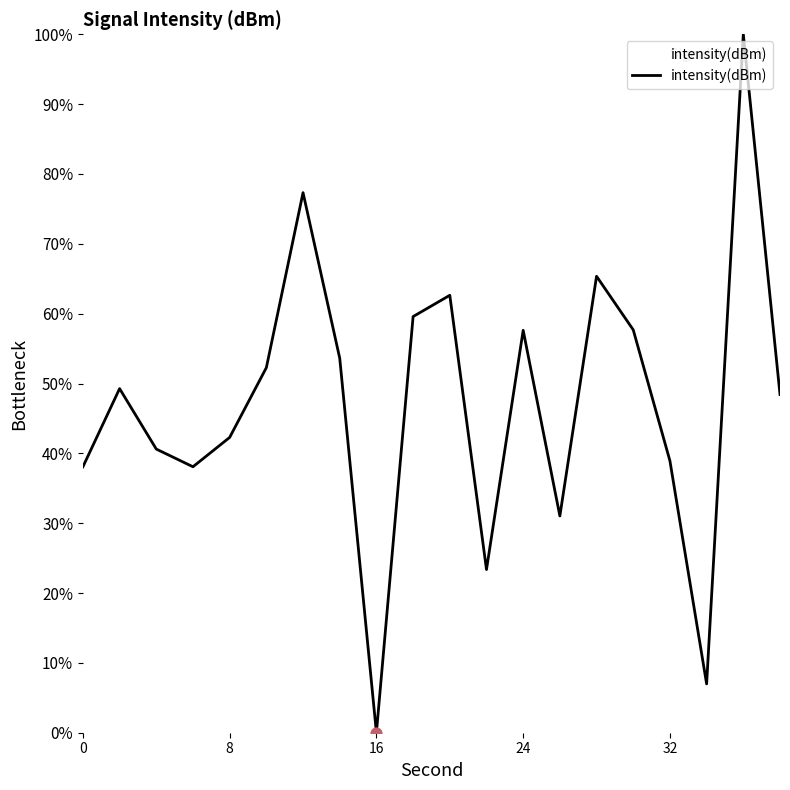

What is the greatest value displayed?

100.0